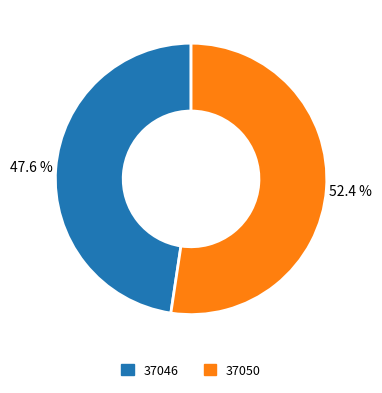

How many segments does this pie chart have?

2